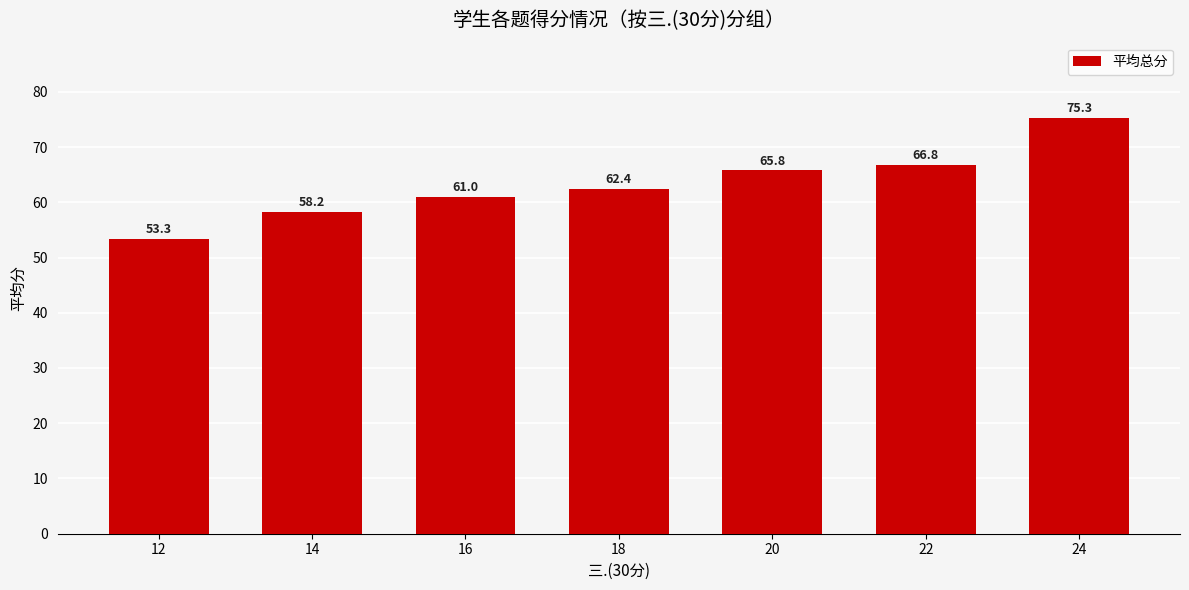

Rank the categories by value from lowest to highest.

12, 14, 16, 18, 20, 22, 24